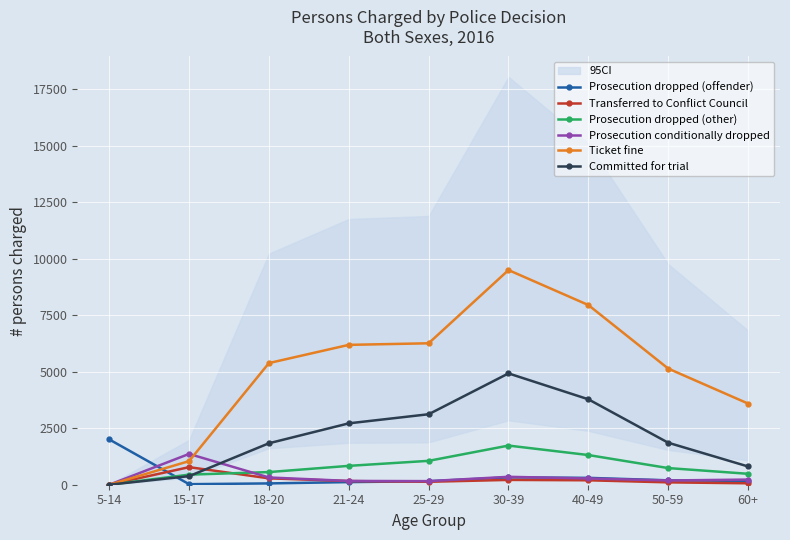

Where is Prosecution conditionally dropped nearest to the value 681?

30-39